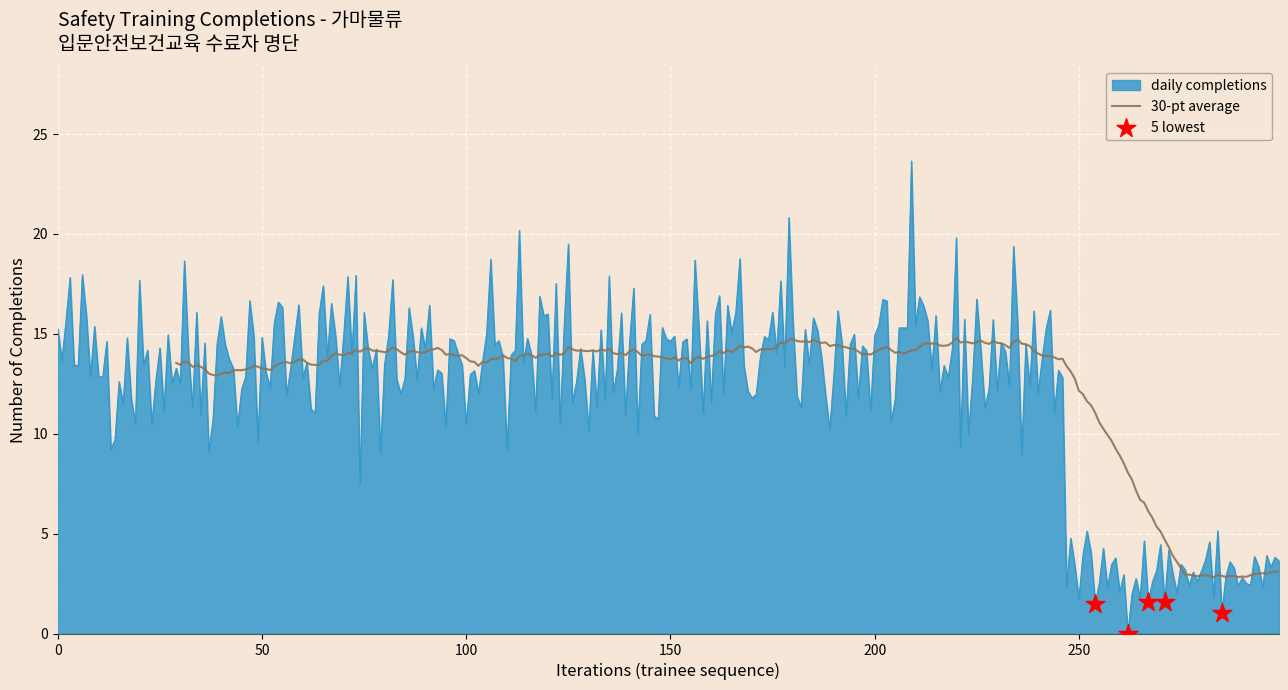

What is the maximum value for daily completions?

23.6